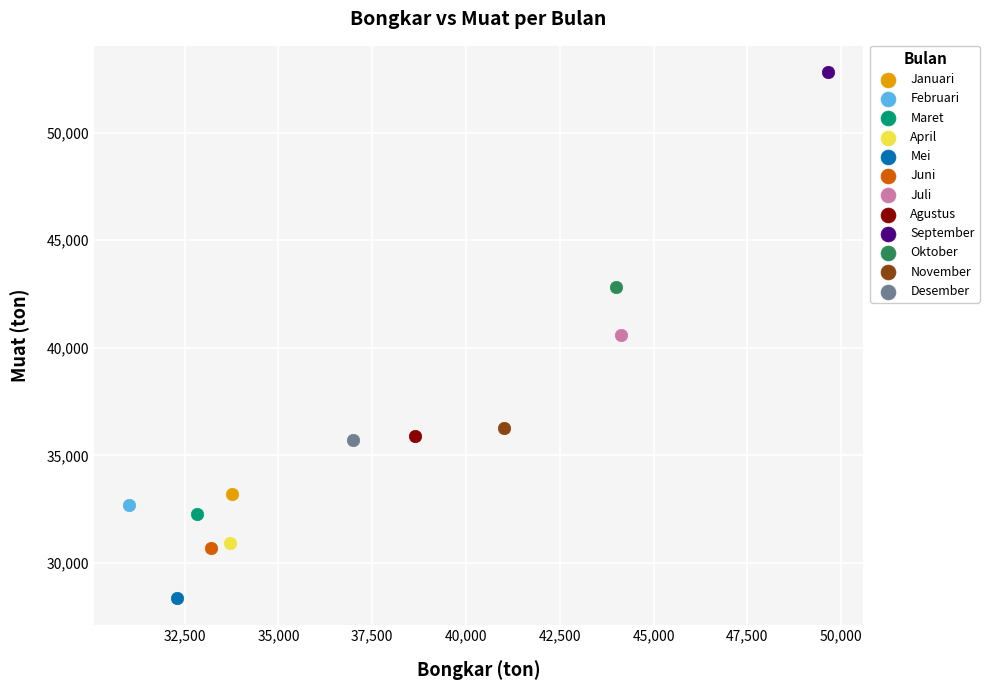

What are all the series names shown in the legend?

Januari, Februari, Maret, April, Mei, Juni, Juli, Agustus, September, Oktober, November, Desember